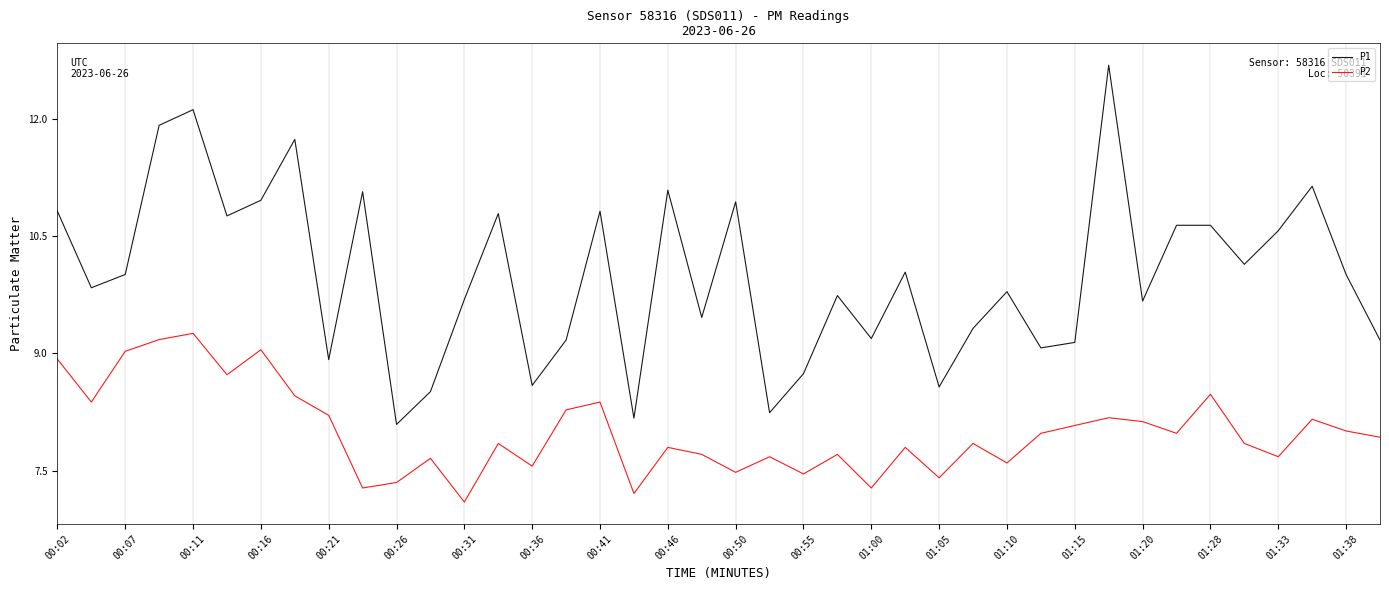

Does the chart have visible grid lines?

Yes